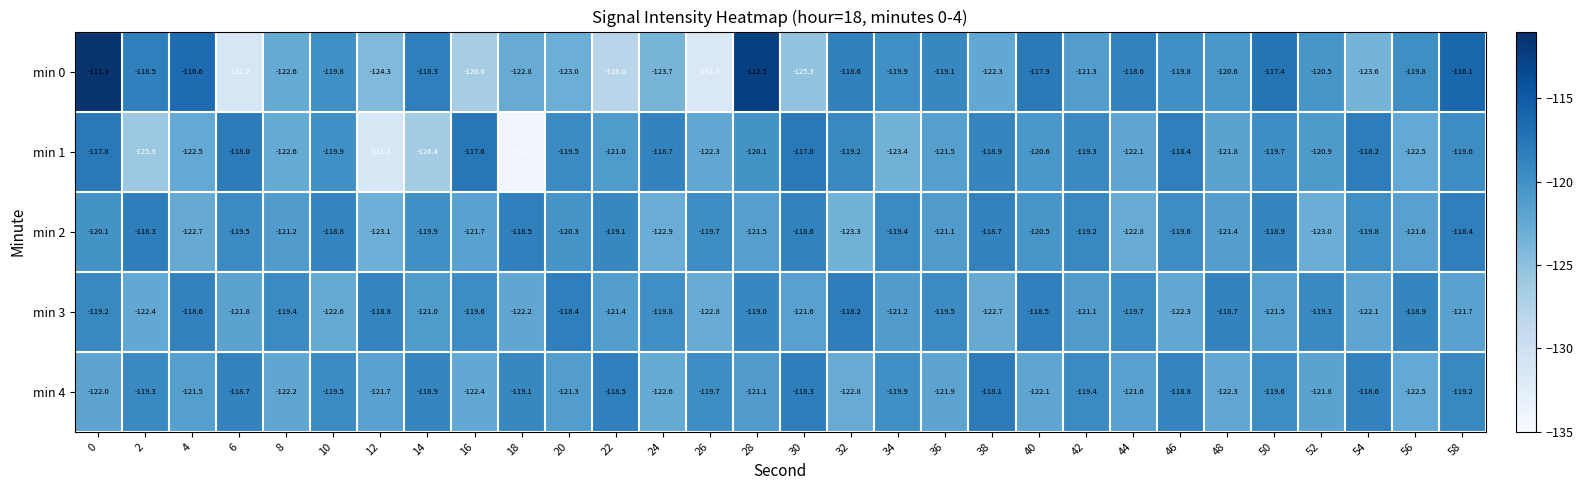

What is the sum of all min 2 values?

-3613.6